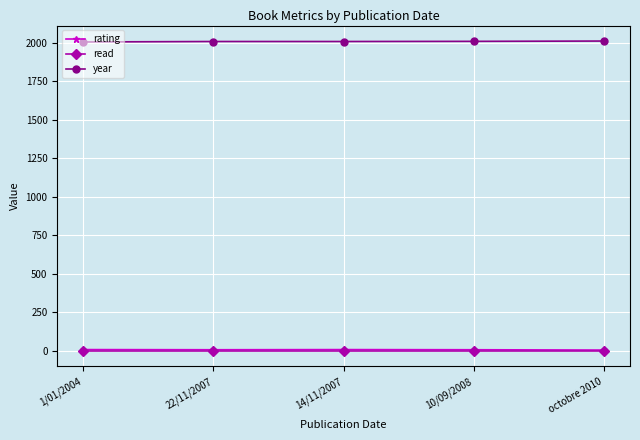

What is the label of the 1st point from the right?

octobre 2010